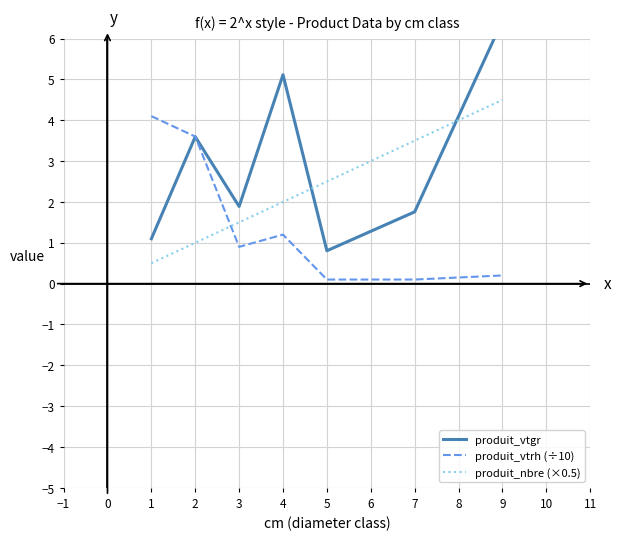

True or false: produit_nbre (×0.5) and produit_vtrh (÷10) intersect in this chart.

True